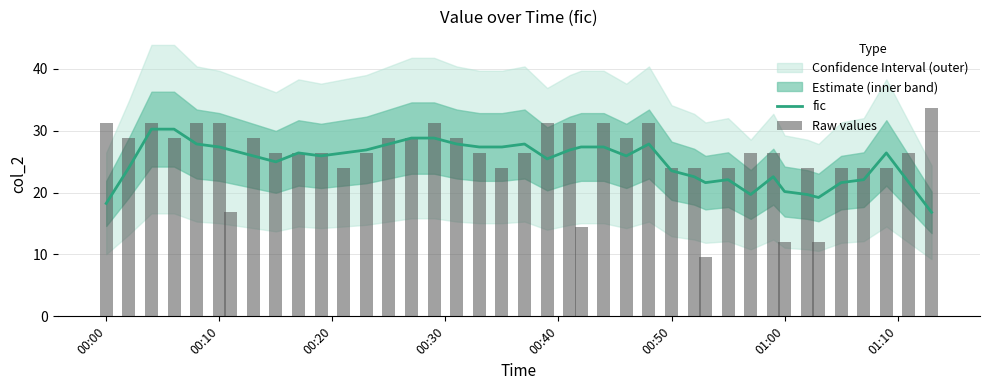

What is the minimum value shown in the chart?

9.6